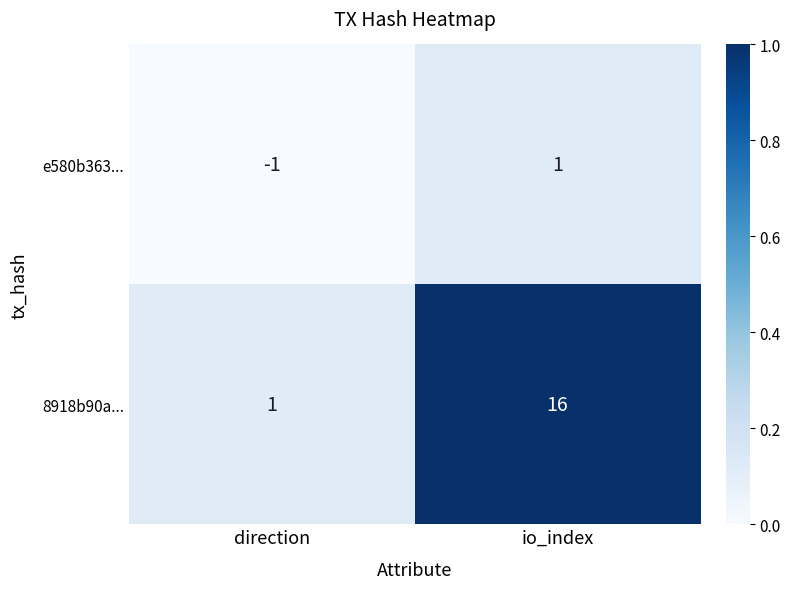

Which series changed the most between direction and io_index?

8918b90a...